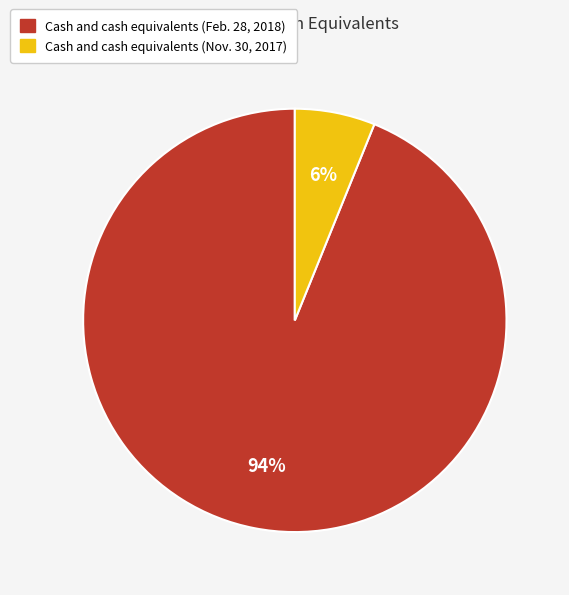

Which category has the smallest portion of the pie?

Cash and cash equivalents (Nov. 30, 2017)